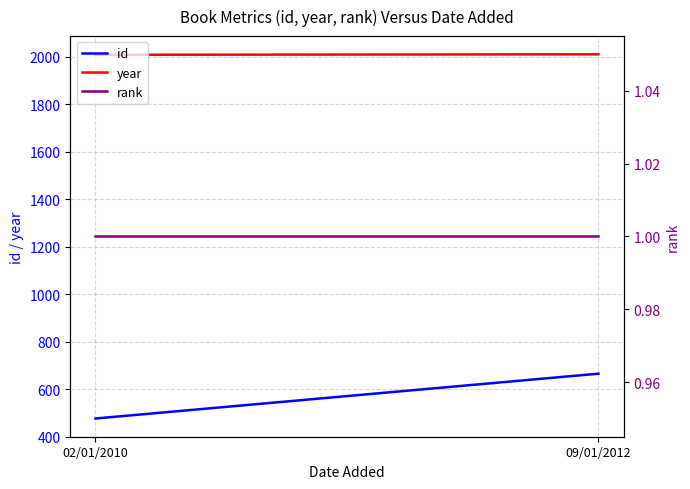

The value of rank at 02/01/2010 is 1. True or false?

True